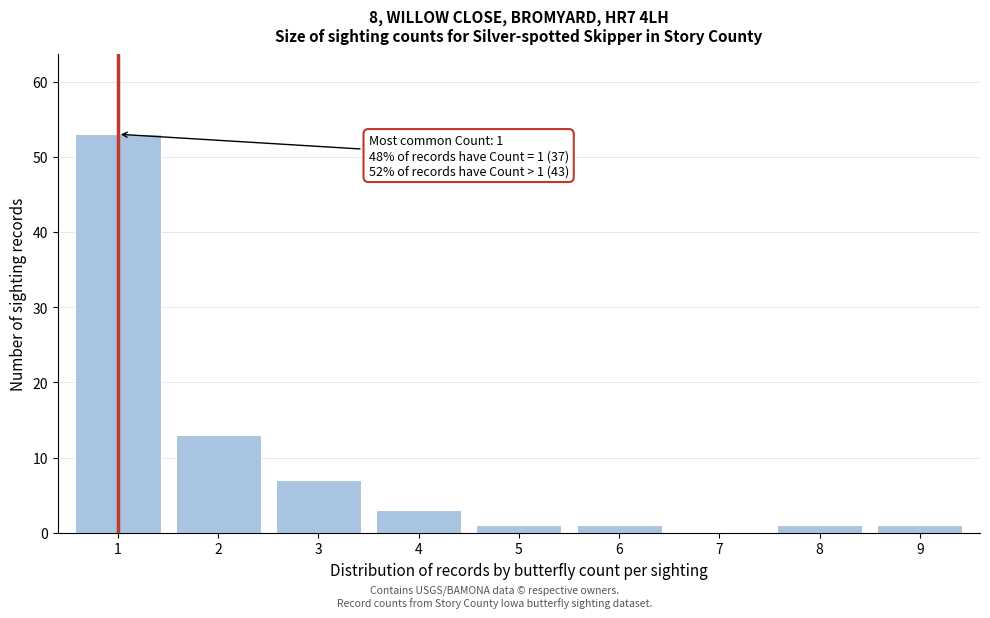

Reading left to right, transcribe all the data shown in this chart.

1=53	2=13	3=7	4=3	5=1	6=1	7=0	8=1	9=1